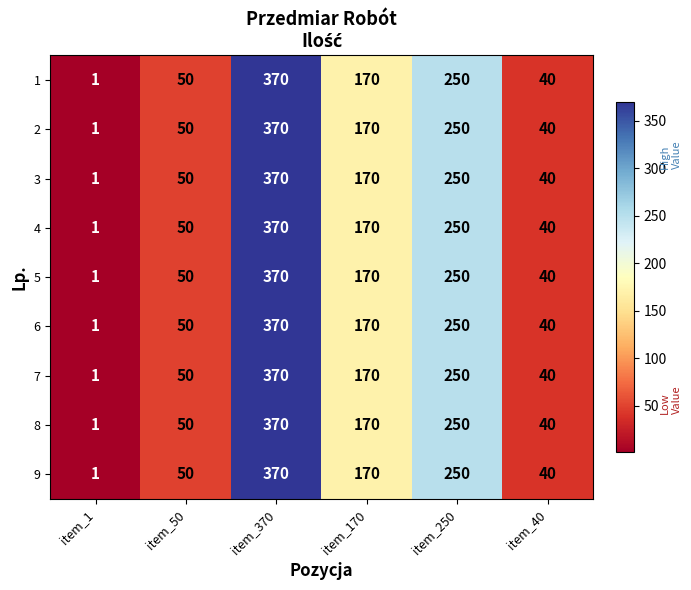

How many data points does each series have?

6